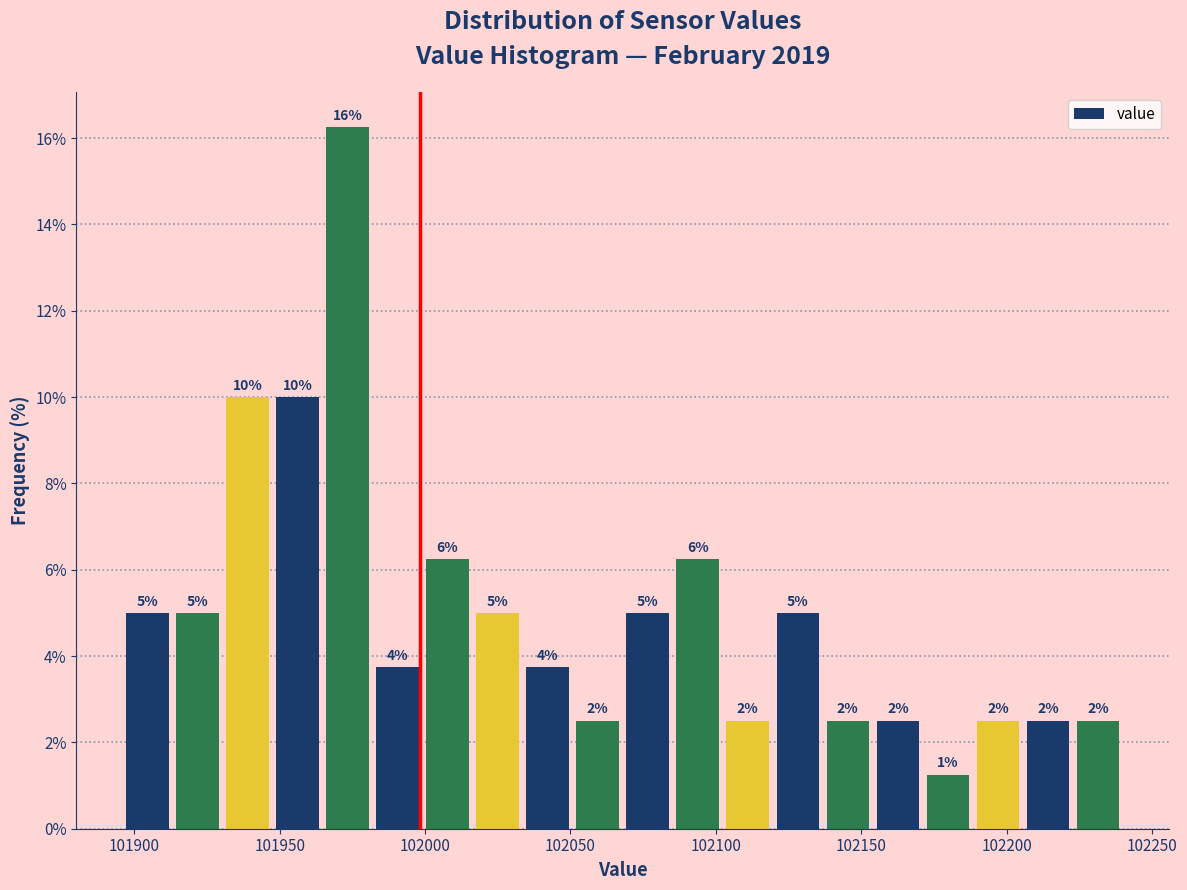

Around what value on the x-axis is the tallest bar? Give the approximate position of its centre, as read against the axis.

101975